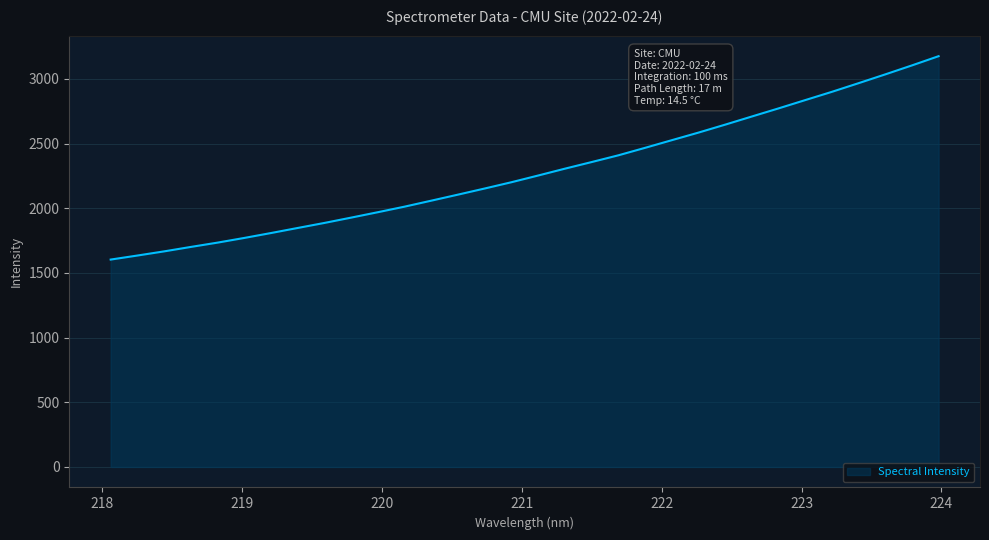

What is the minimum value shown in the chart?

1602.9